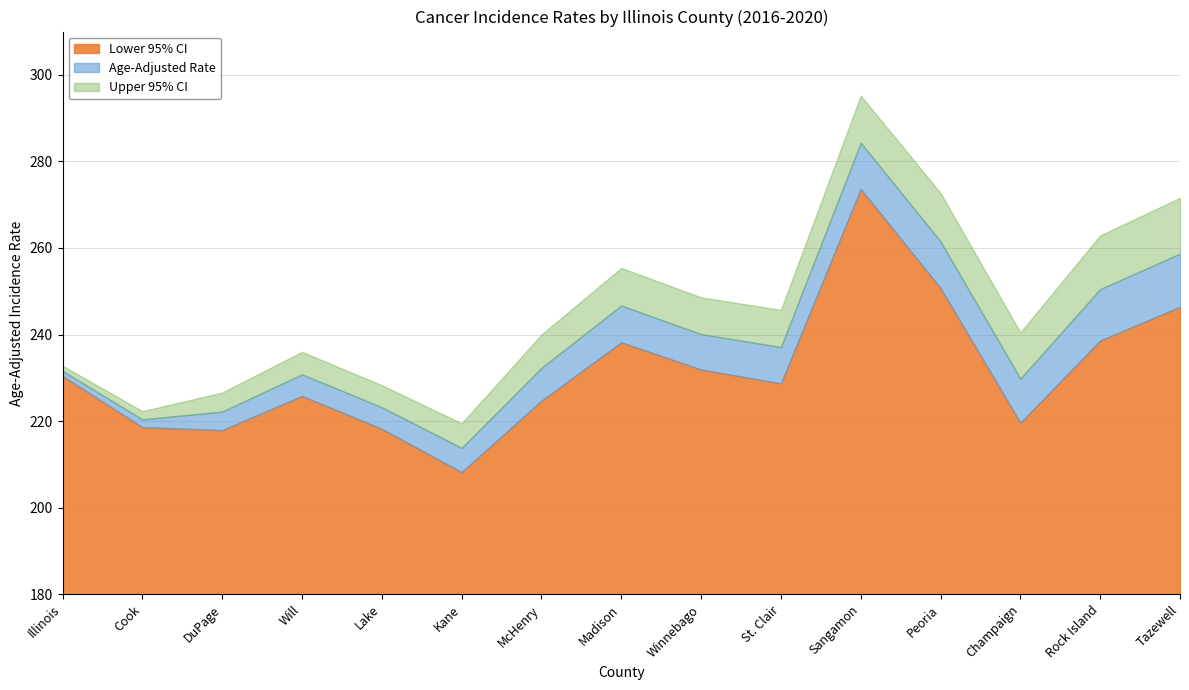

At which label does Upper 95% CI reach its peak?

Sangamon